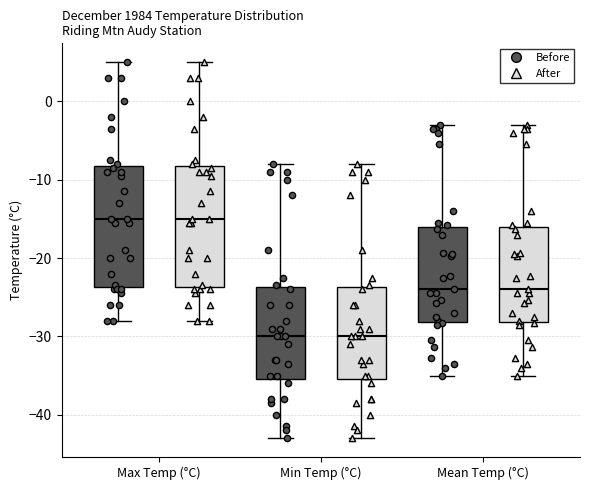

Where does the upper whisker of the box for Min Temp (°C) (After) end on the y-axis? The values are not printed on the chart, so give them approximately, as read against the axis.

-8